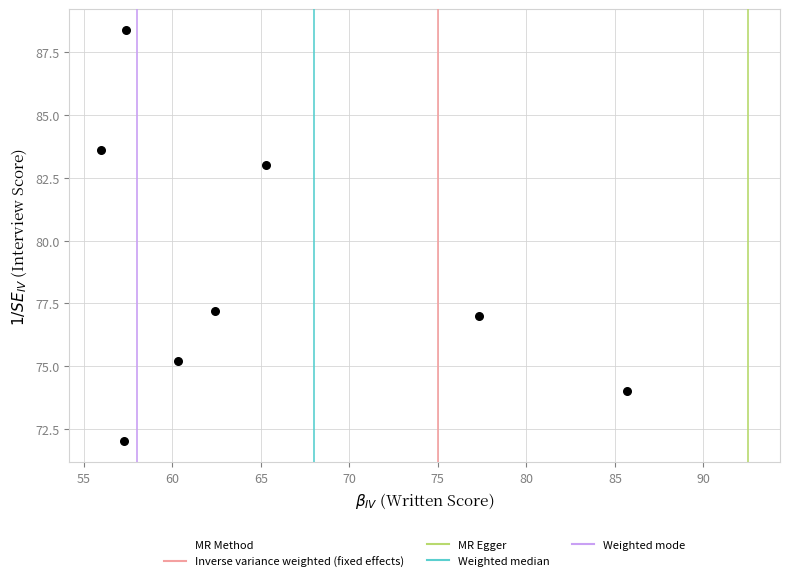

What is the range of Y values (max minus min)?

16.4